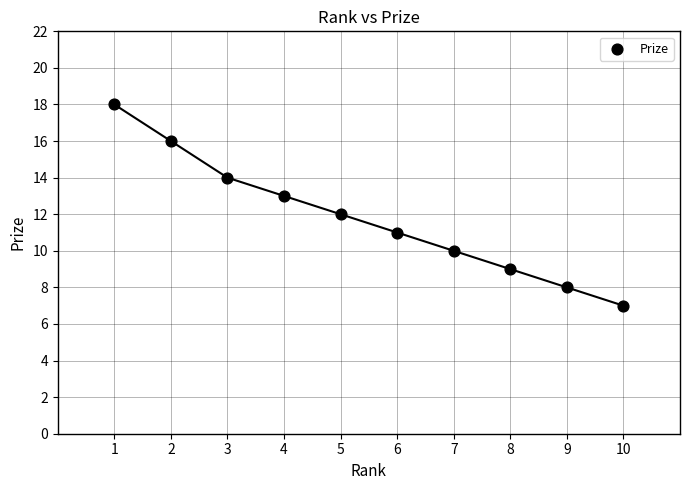

What is the range of X values (max minus min)?

9